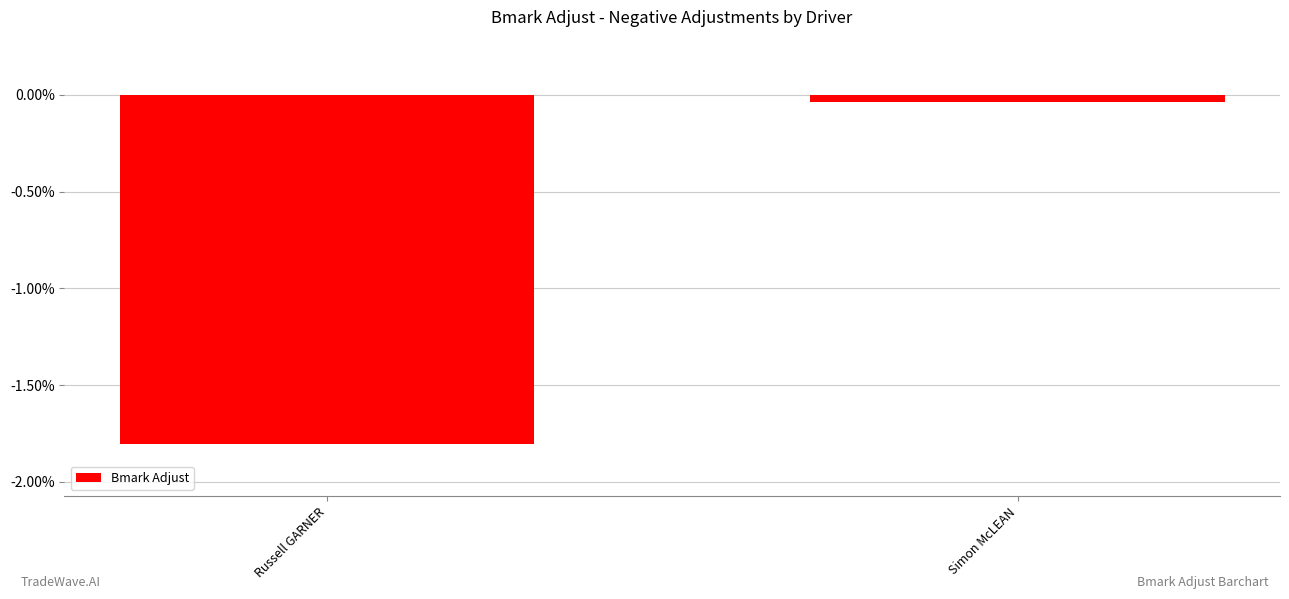

What is the change in value from Russell GARNER to Simon McLEAN?

+1.8